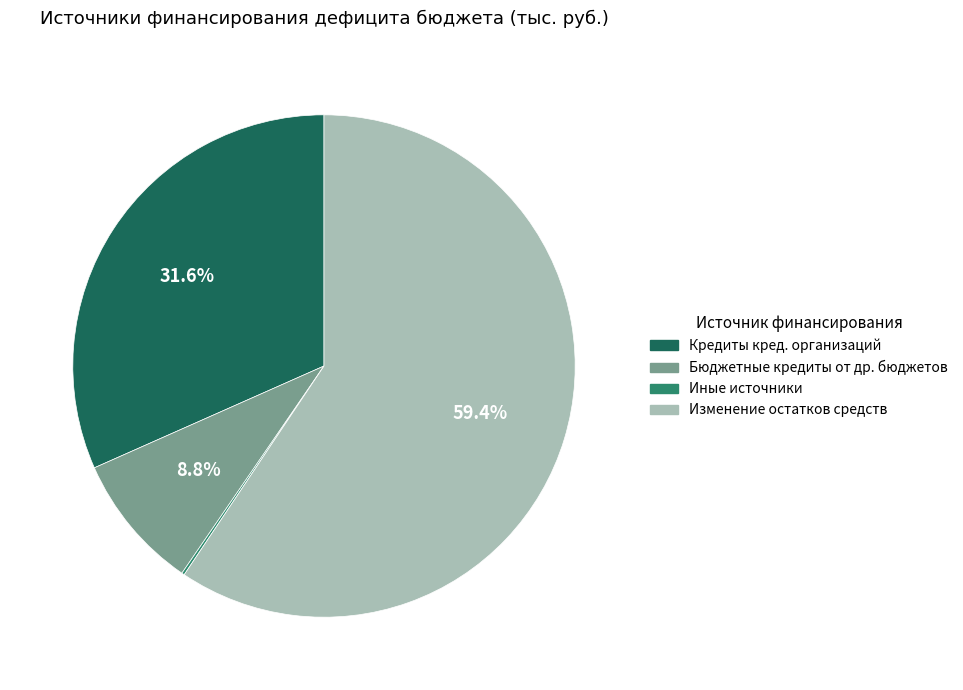

Which category has the biggest portion of the pie?

Изменение остатков средств